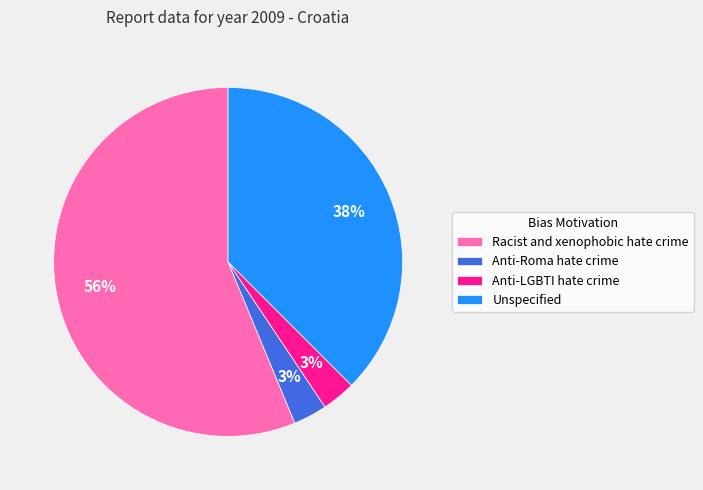

What is the largest slice in the pie chart?

Racist and xenophobic hate crime